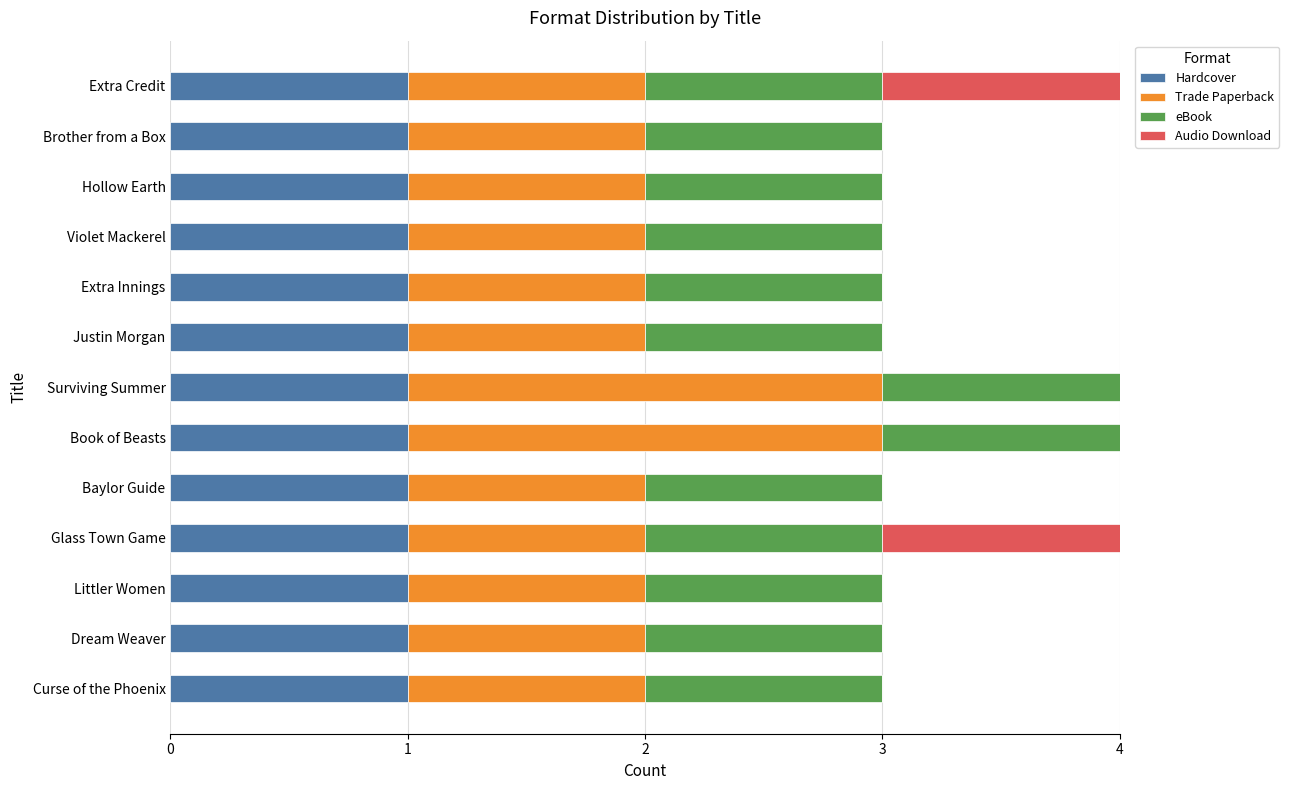

The Hardcover series shows 0 at Brother from a Box. True or false?

False